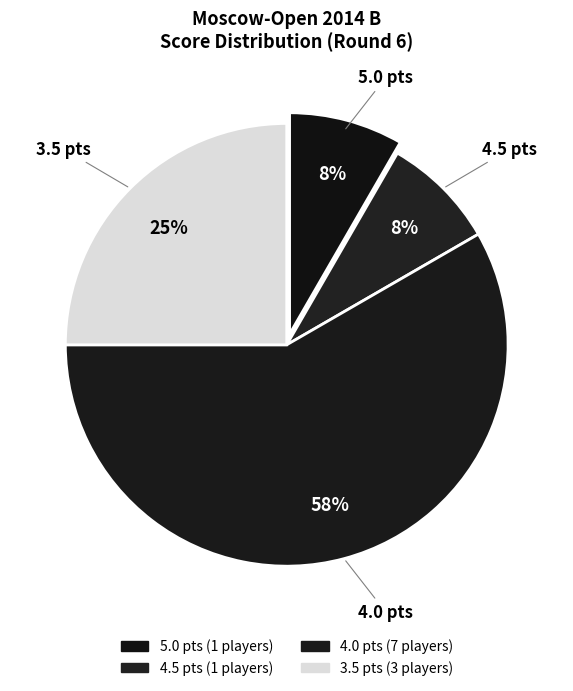

How many slices are in this pie chart?

4